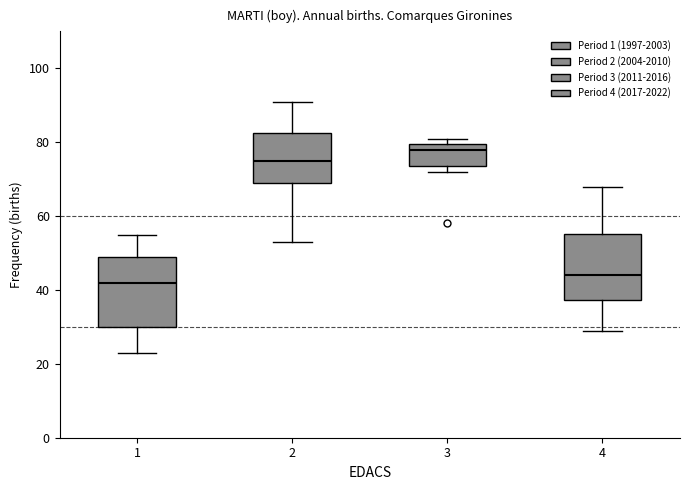

Reading left to right, read every box against the y-axis: the position of its median line, the range the box covers, and the ends of its whiskers. The values are not printed on the chart, so give them approximately, as read against the axis.

1: median 42, box 30 to 50, whiskers 24 to 56
2: median 76, box 70 to 82, whiskers 54 to 92
3: median 78, box 74 to 80, whiskers 72 to 82
4: median 44, box 38 to 56, whiskers 30 to 68